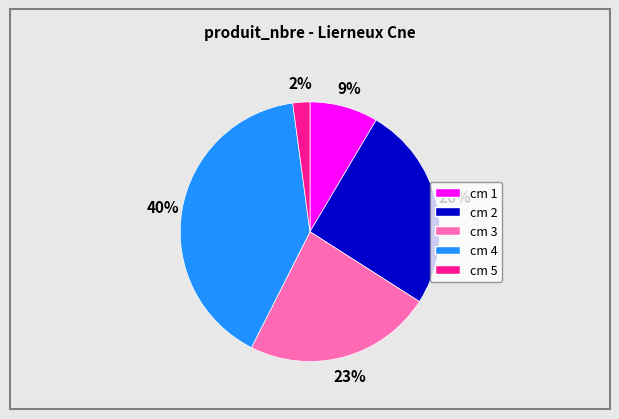

To the nearest percent, what portion does cm 1 represent?

9%